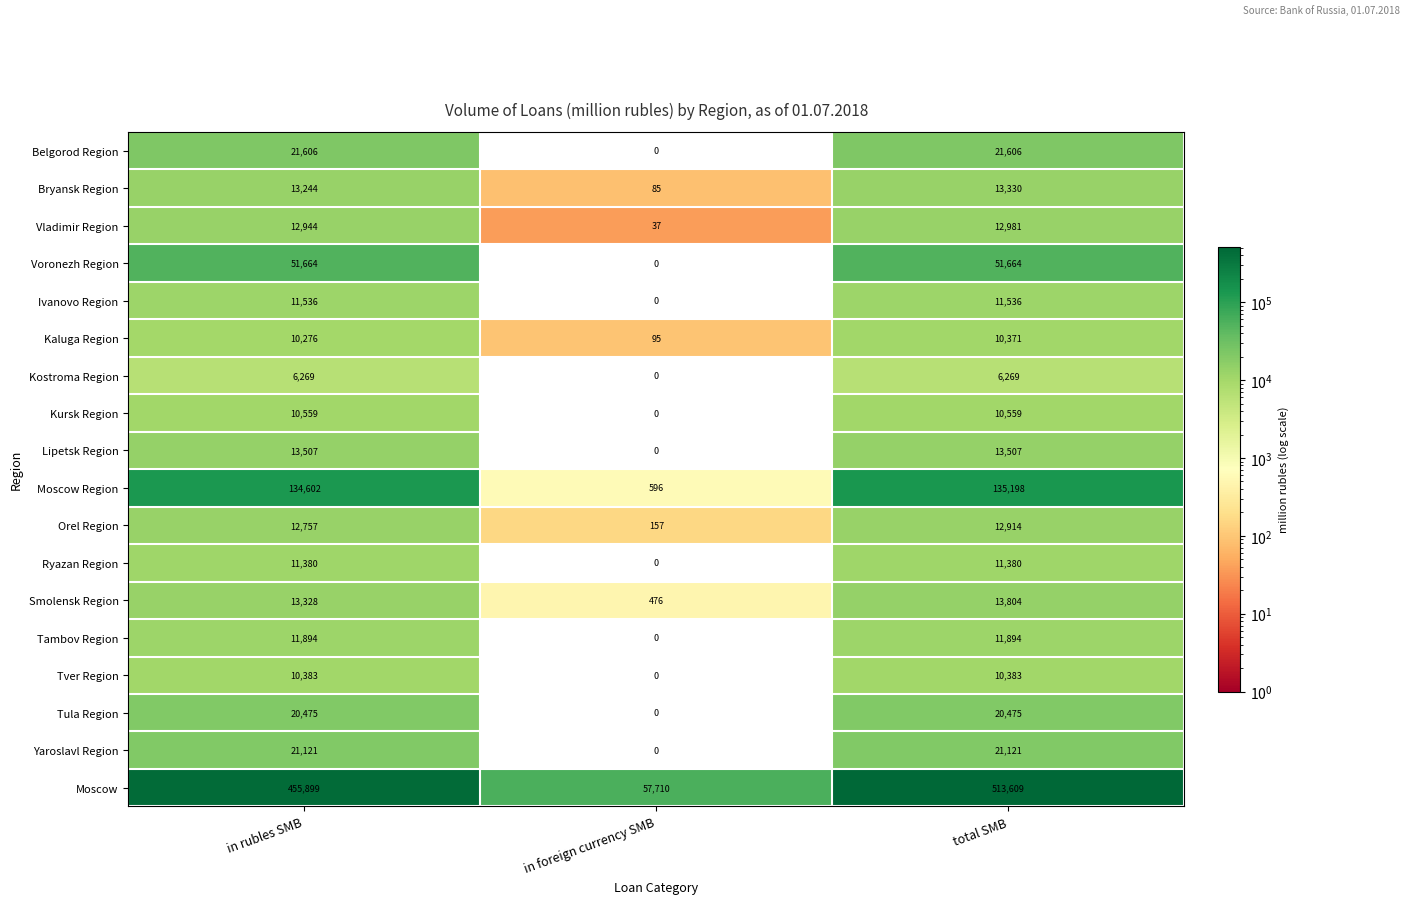

At which category is the sum across all series the highest?

total SMB